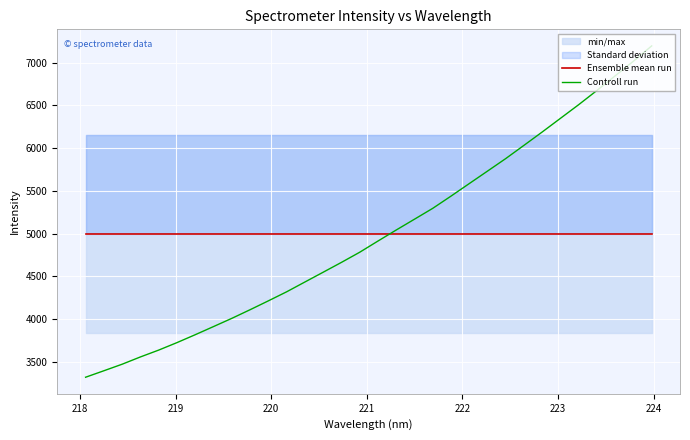

True or false: Ensemble mean run and Controll run intersect in this chart.

True